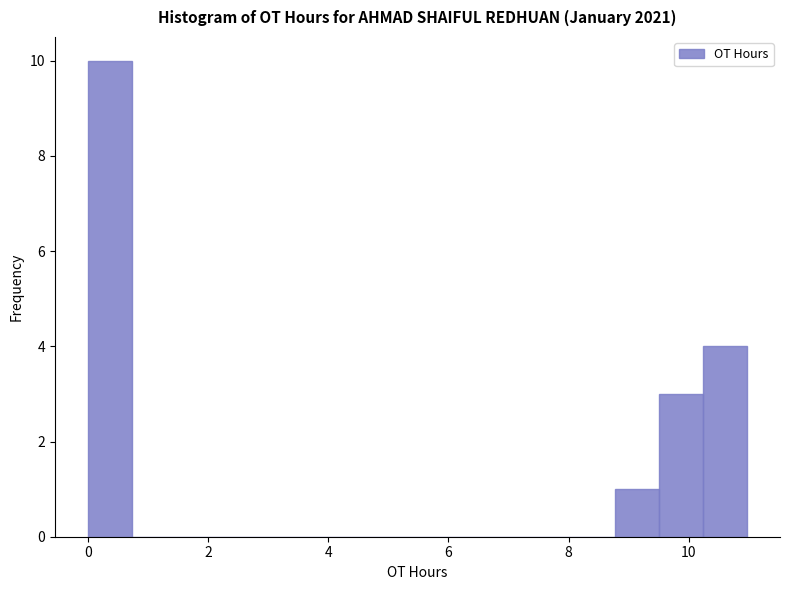

Read against the x-axis, roughly where is the centre of the tallest bar?

0.4